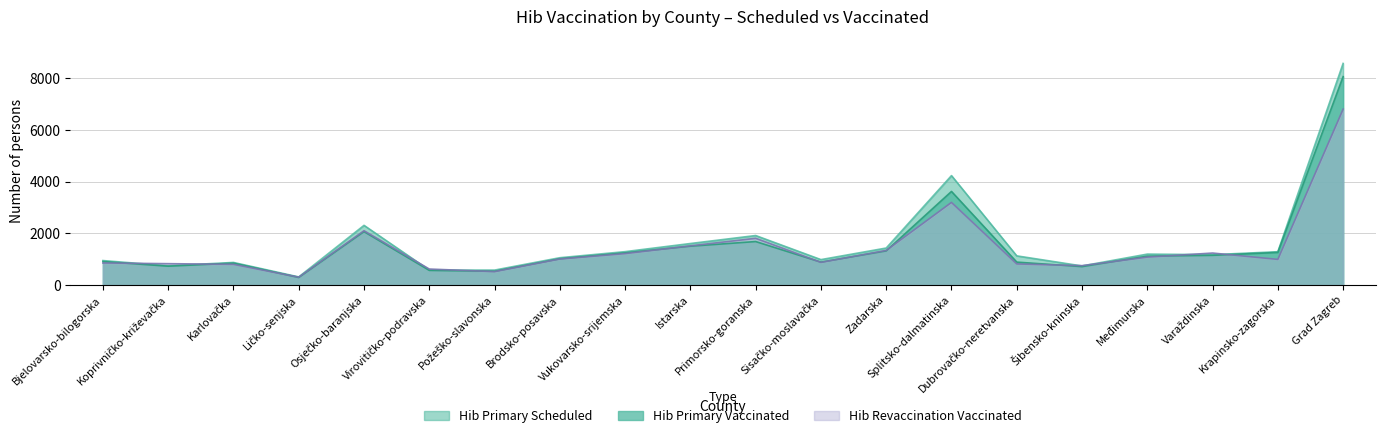

How many series are shown in this chart?

3